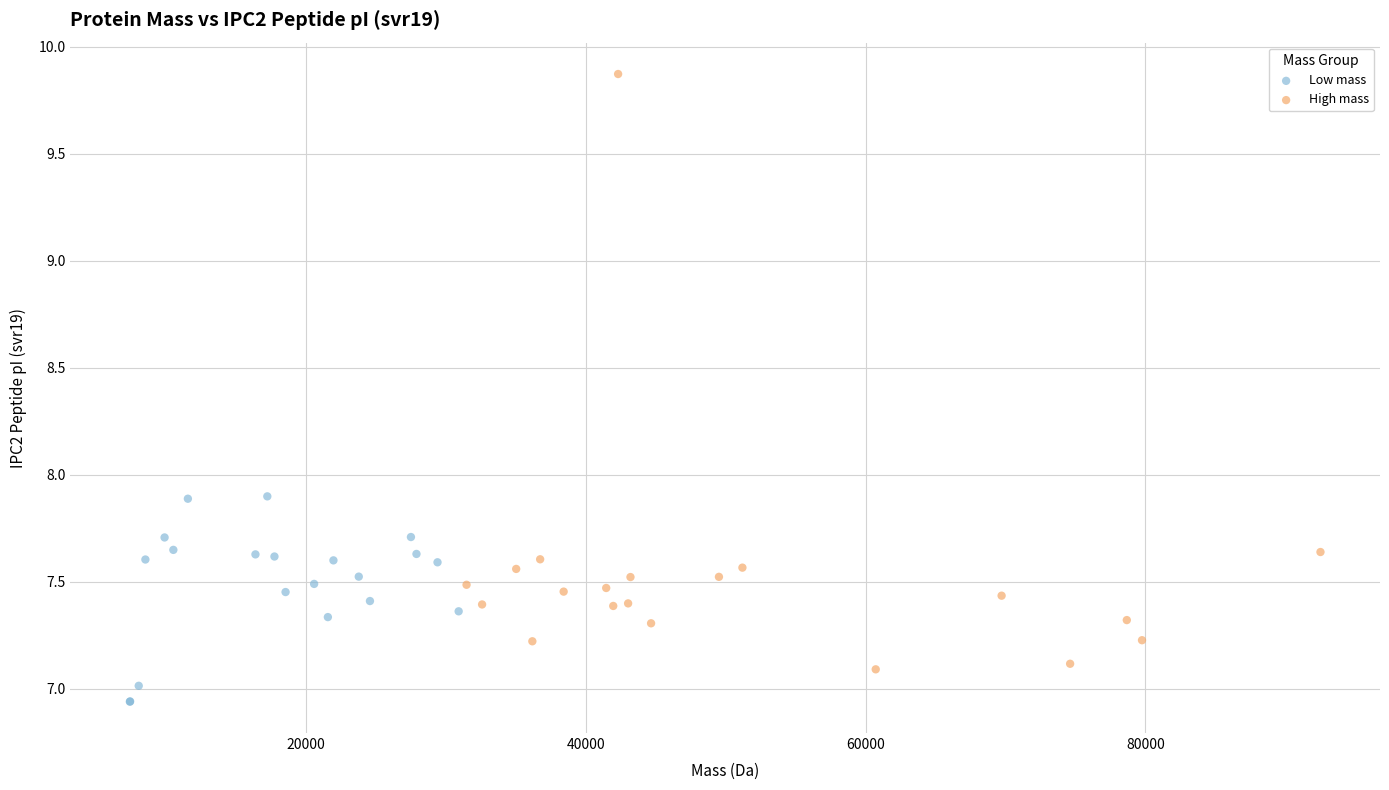

Which series reaches the maximum Y coordinate?

High mass